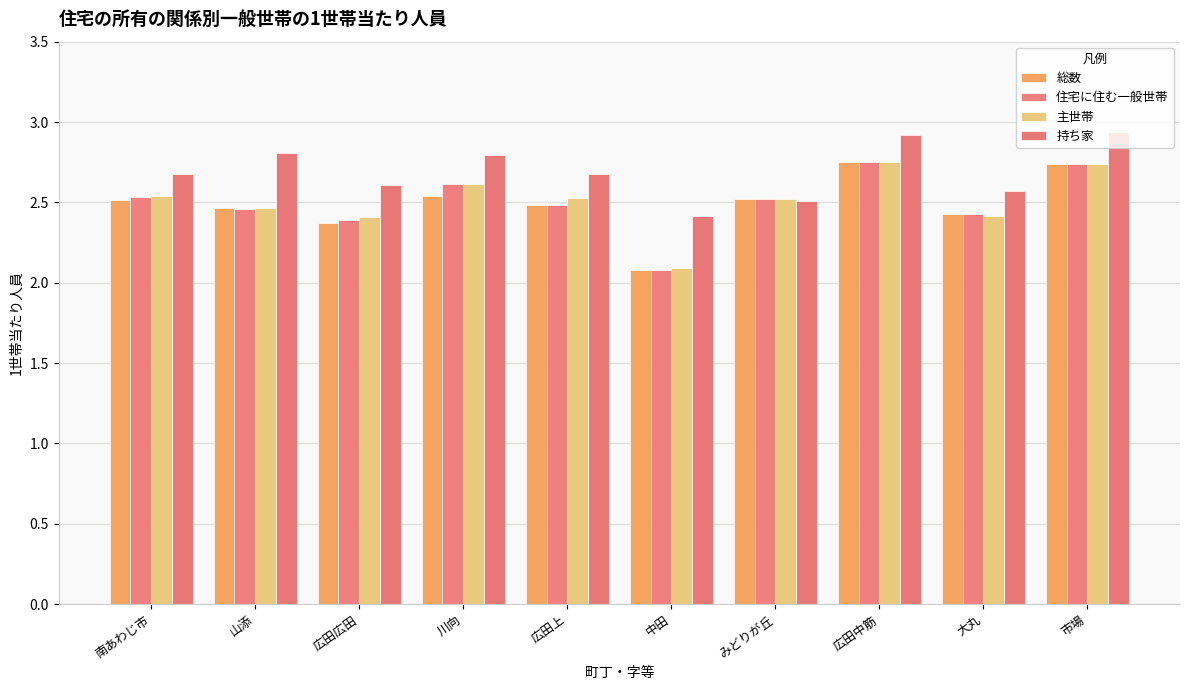

The 住宅に住む一般世帯 series shows 0.8 at 中田. True or false?

False